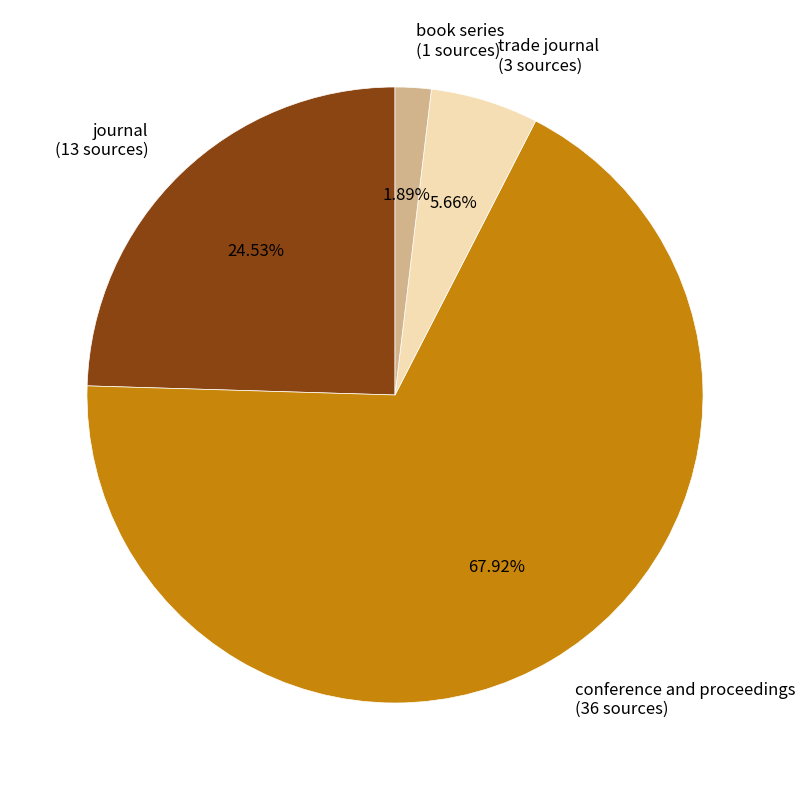

Which slice is the largest?

conference and proceedings